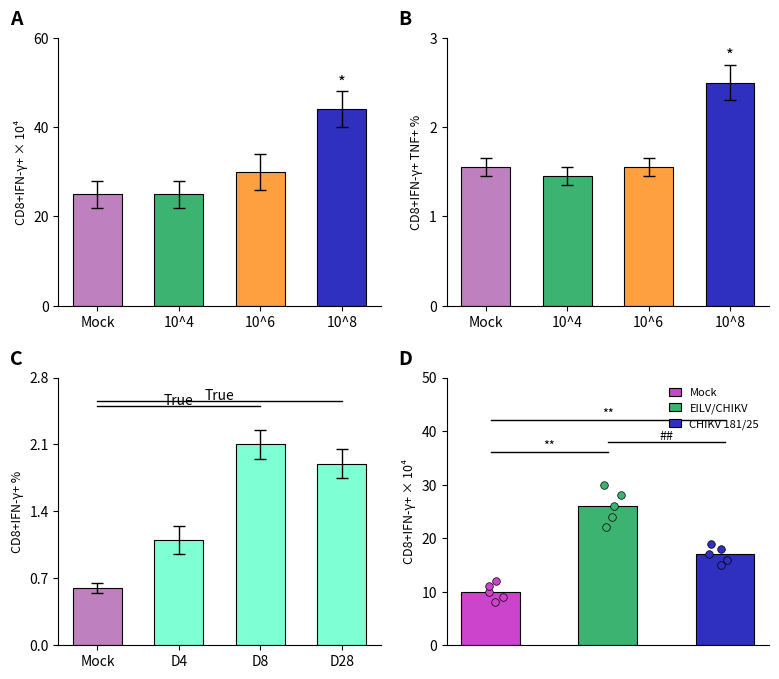

At which category is the sum across all series the highest?

10^8